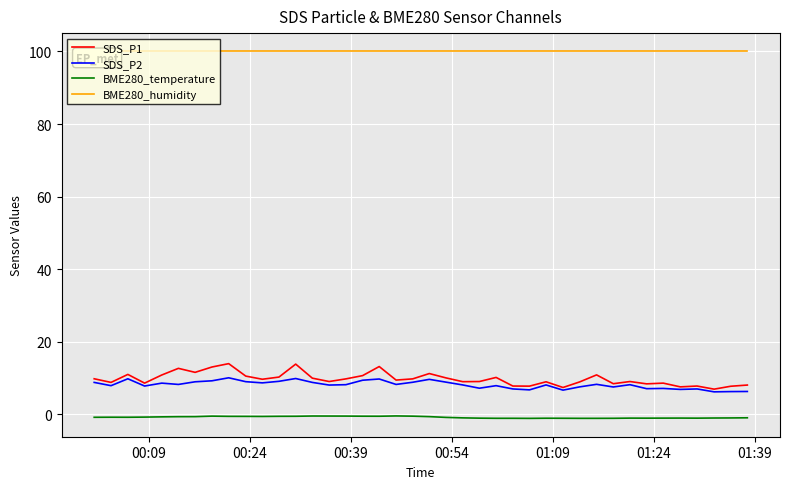

List the series in order of their peak value, highest first.

BME280_humidity, SDS_P1, SDS_P2, BME280_temperature